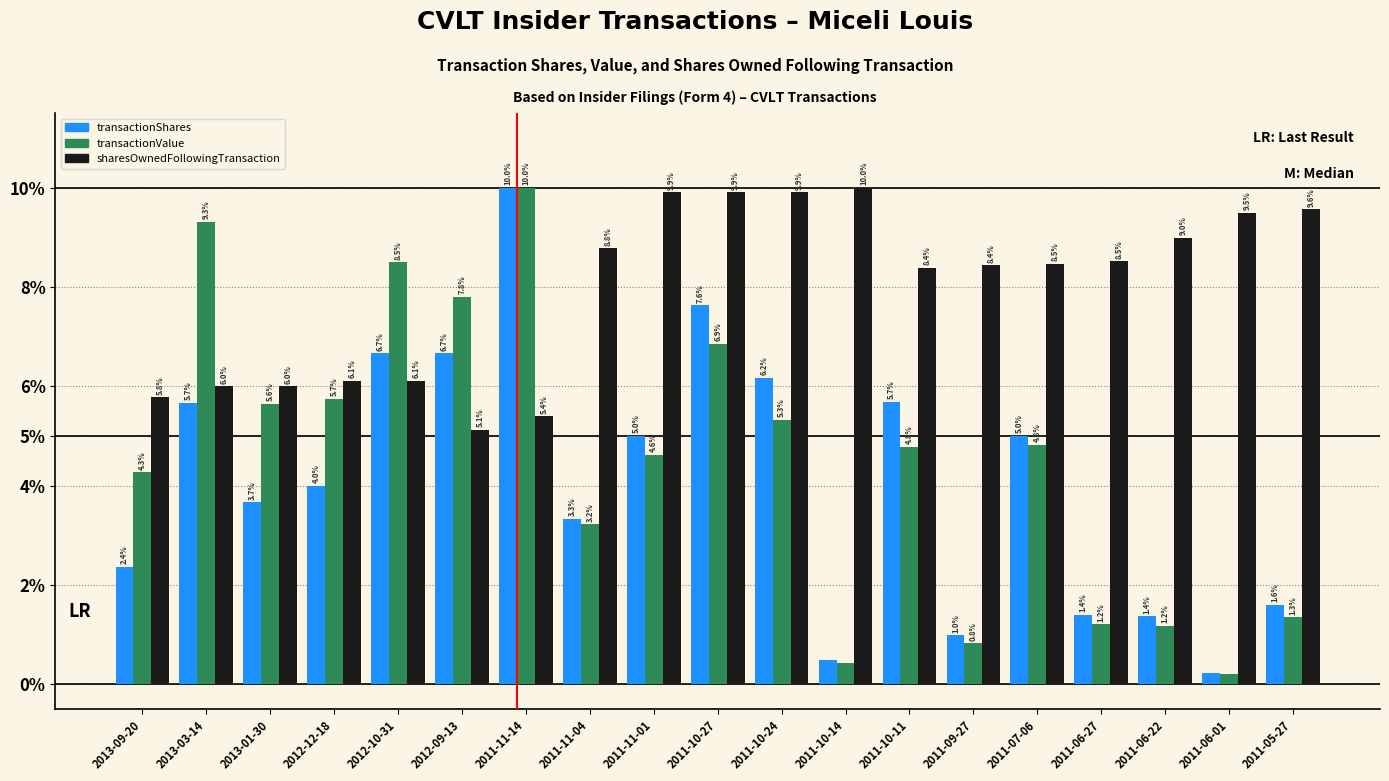

What value does the transactionShares series have at 2013-03-14?

5.7